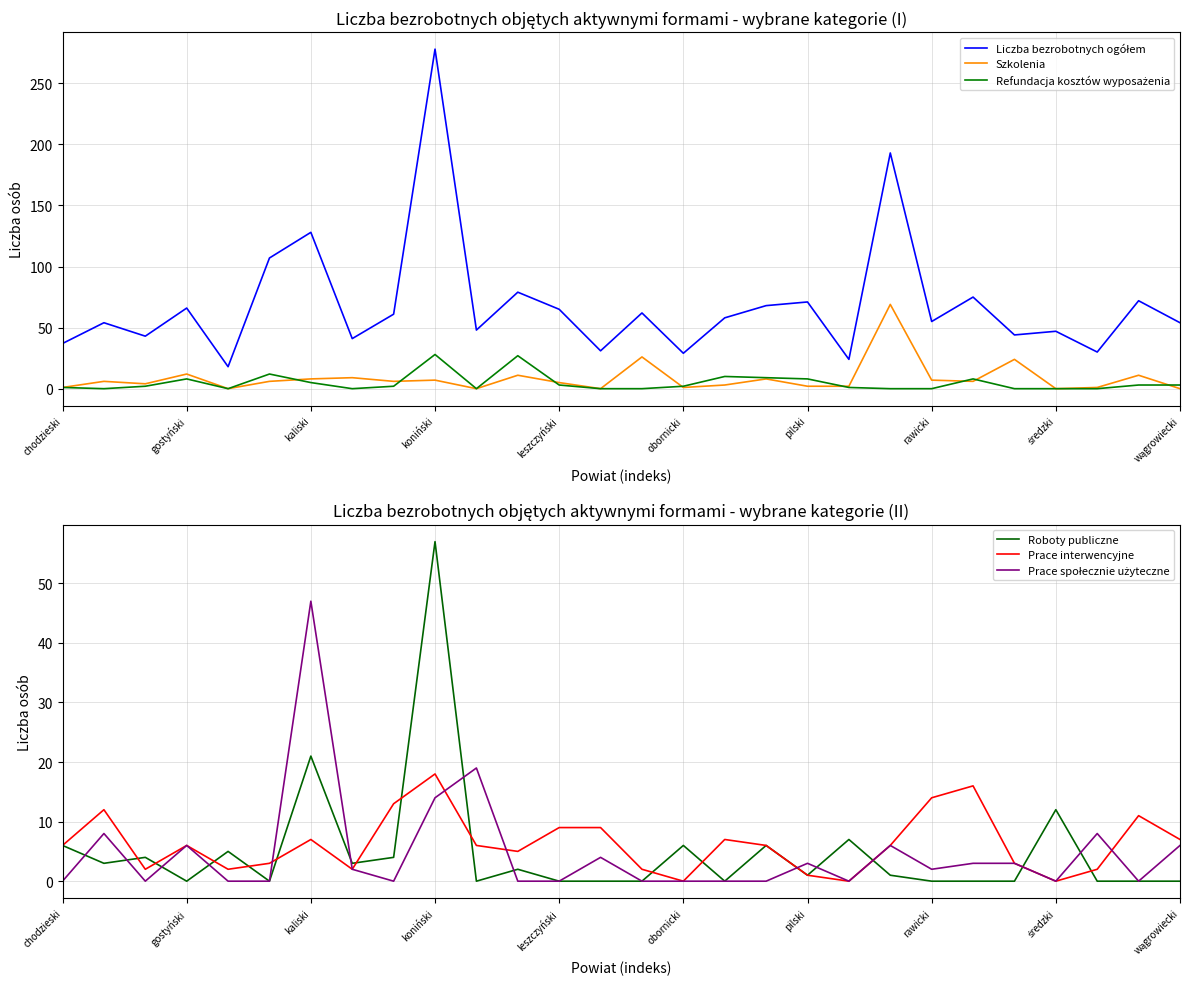

The value of Roboty publiczne at obornicki is 6. True or false?

True